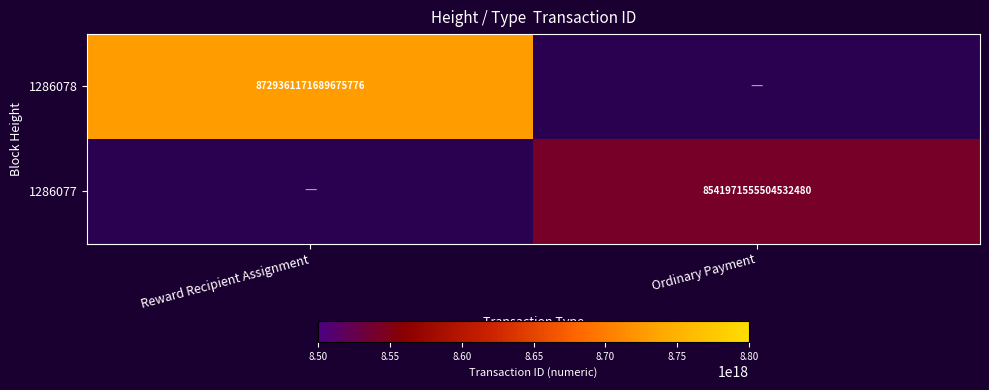

Is the value of 1286077 at Ordinary Payment greater than the value of 1286078 at Reward Recipient Assignment?

No